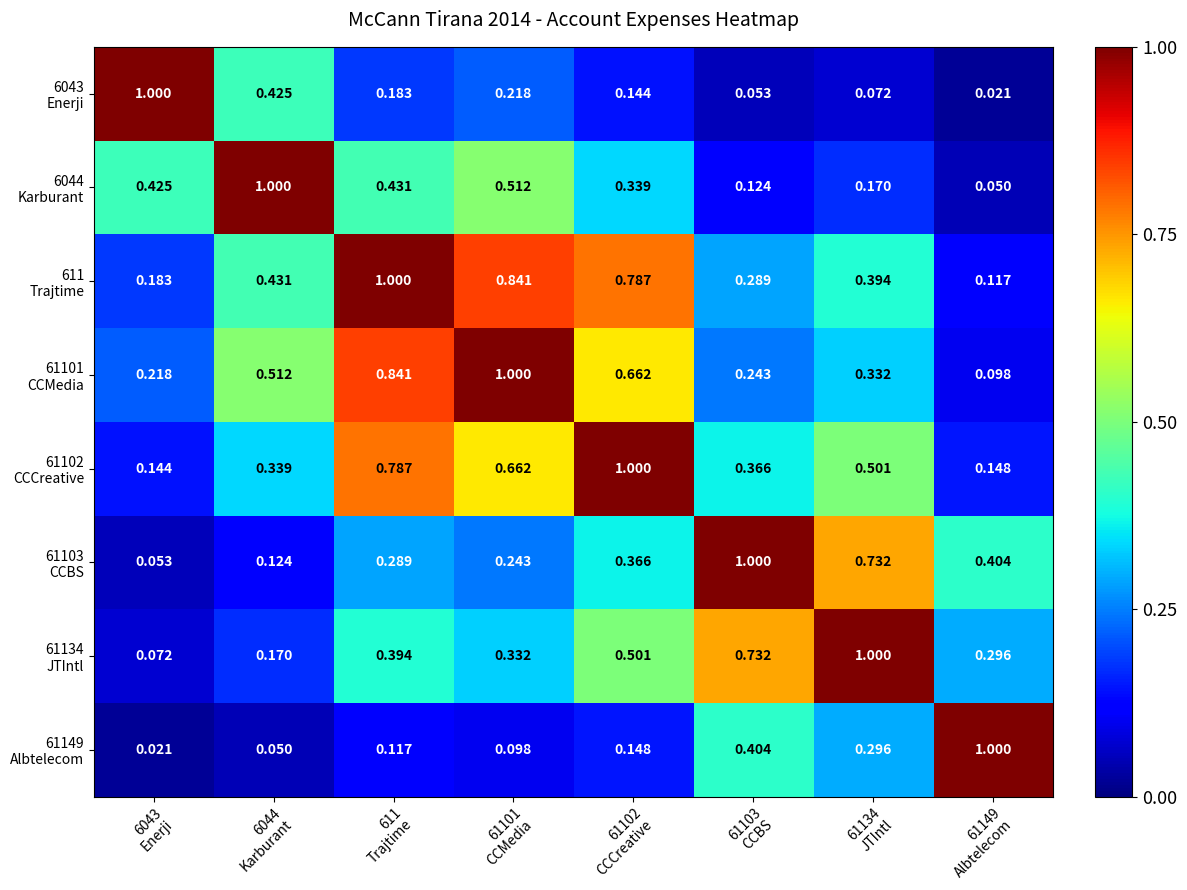

Which series has the widest spread of values?

6043 Enerji